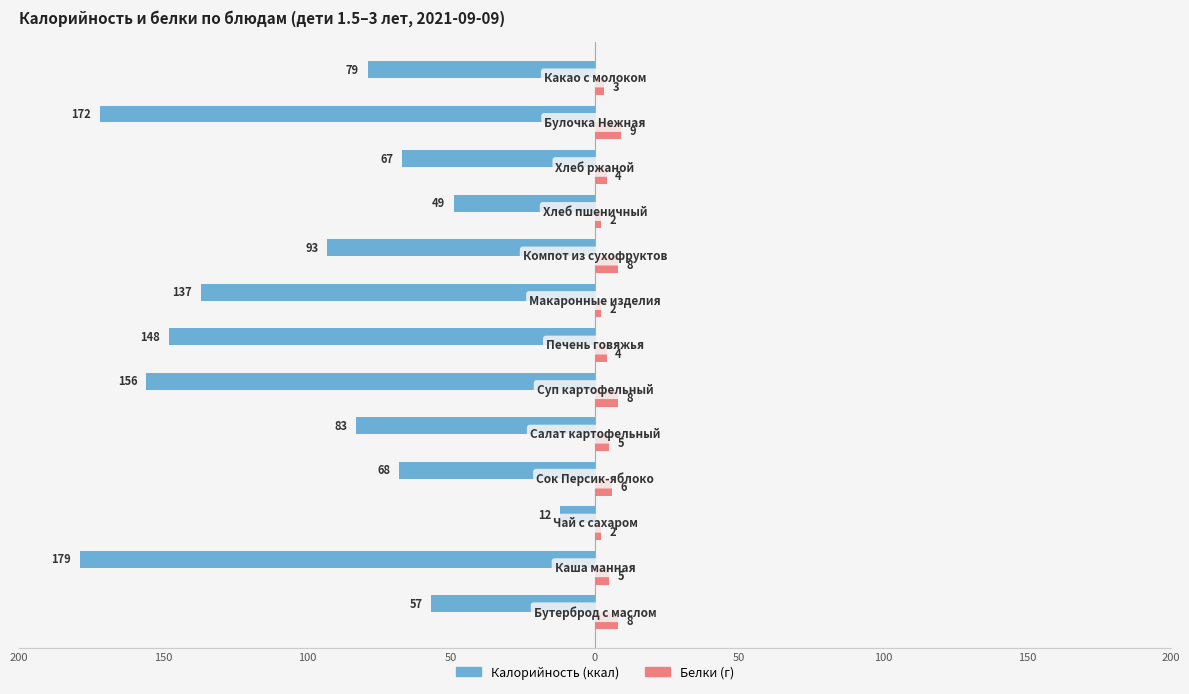

Reading right to left, transcribe all the data shown in this chart.

Калорийность: -79	-172	-67	-49	-93	-137	-148	-156	-83	-68	-12	-179	-57
Белки: 3	9	4	2	8	2	4	8	5	6	2	5	8